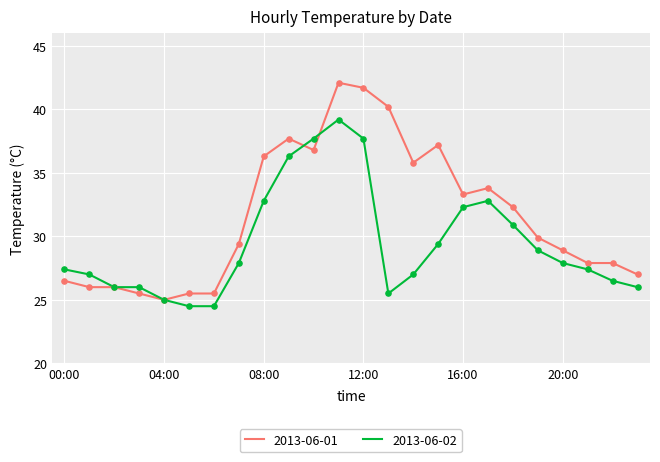

Which series has the largest total across all categories?

2013-06-01